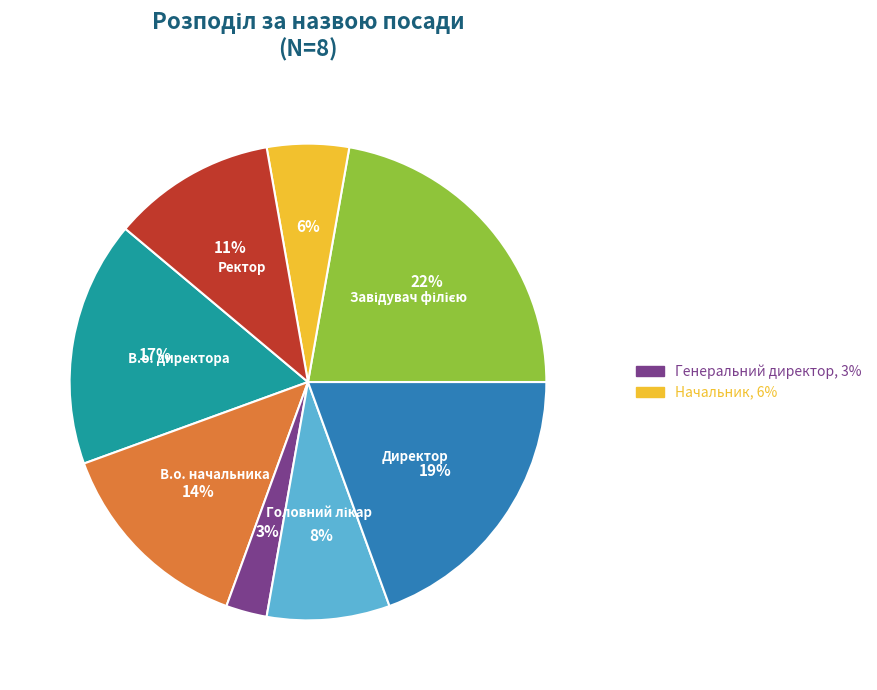

To the nearest percent, what is the difference between the largest and smallest slice percentages?

19%